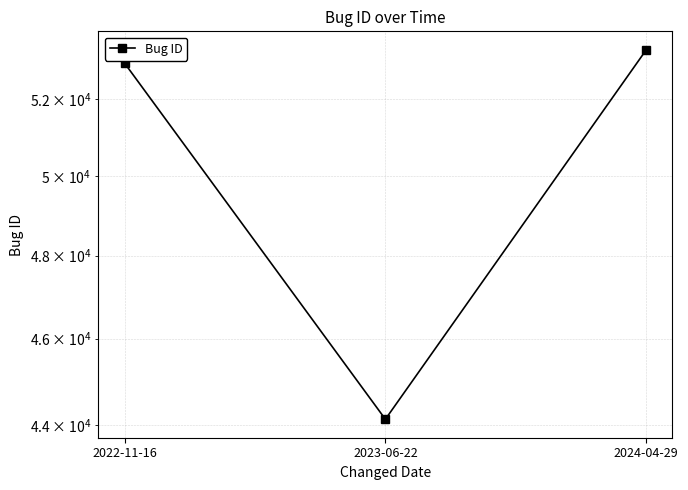

Between 2023-06-22 and 2024-04-29, which is larger?

2024-04-29